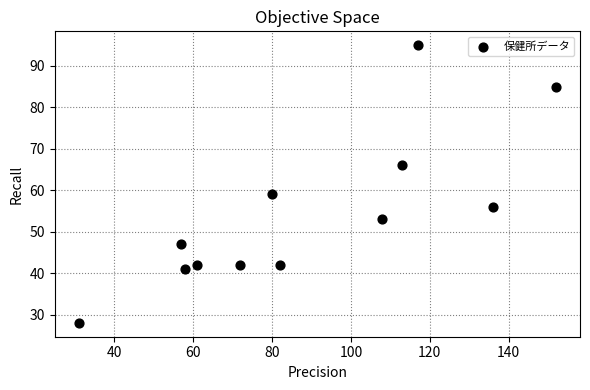

What is the average X value?

89